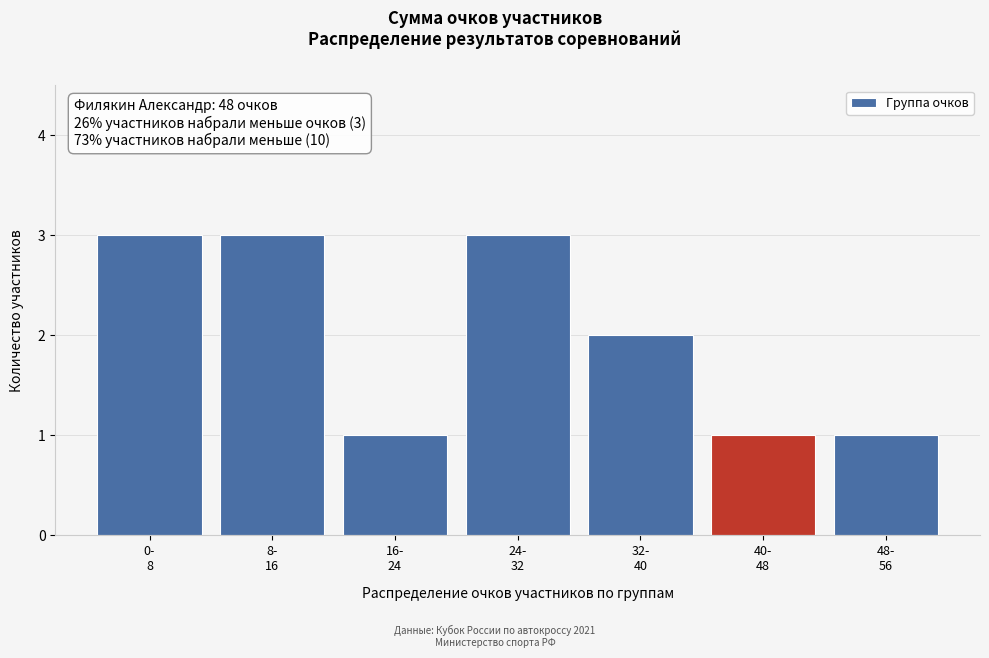

Reading right to left, list all the values displayed in this chart.

1	1	2	3	1	3	3